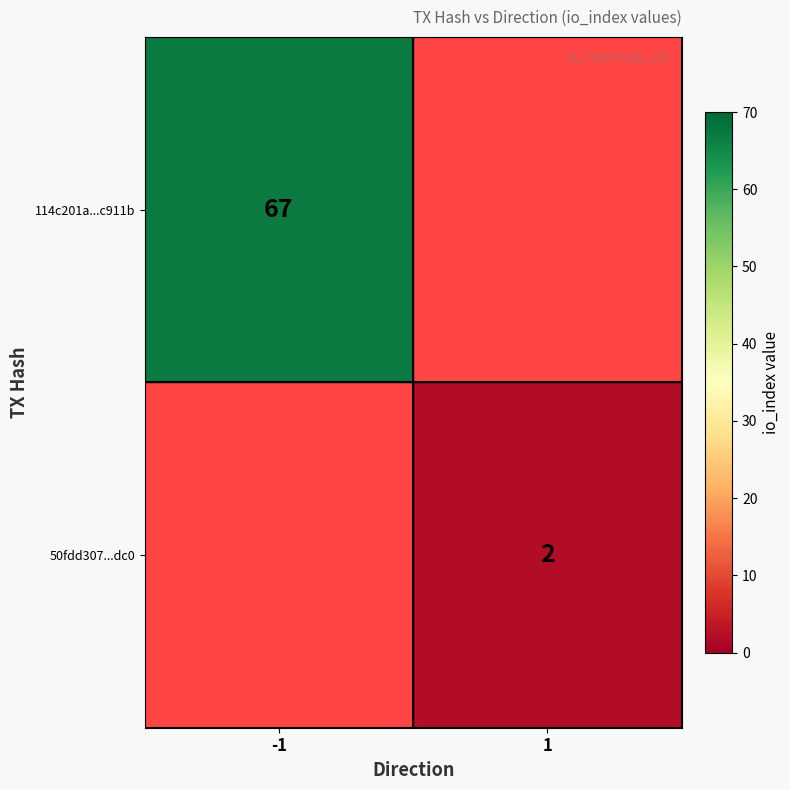

What is the minimum value shown in the chart?

2.0